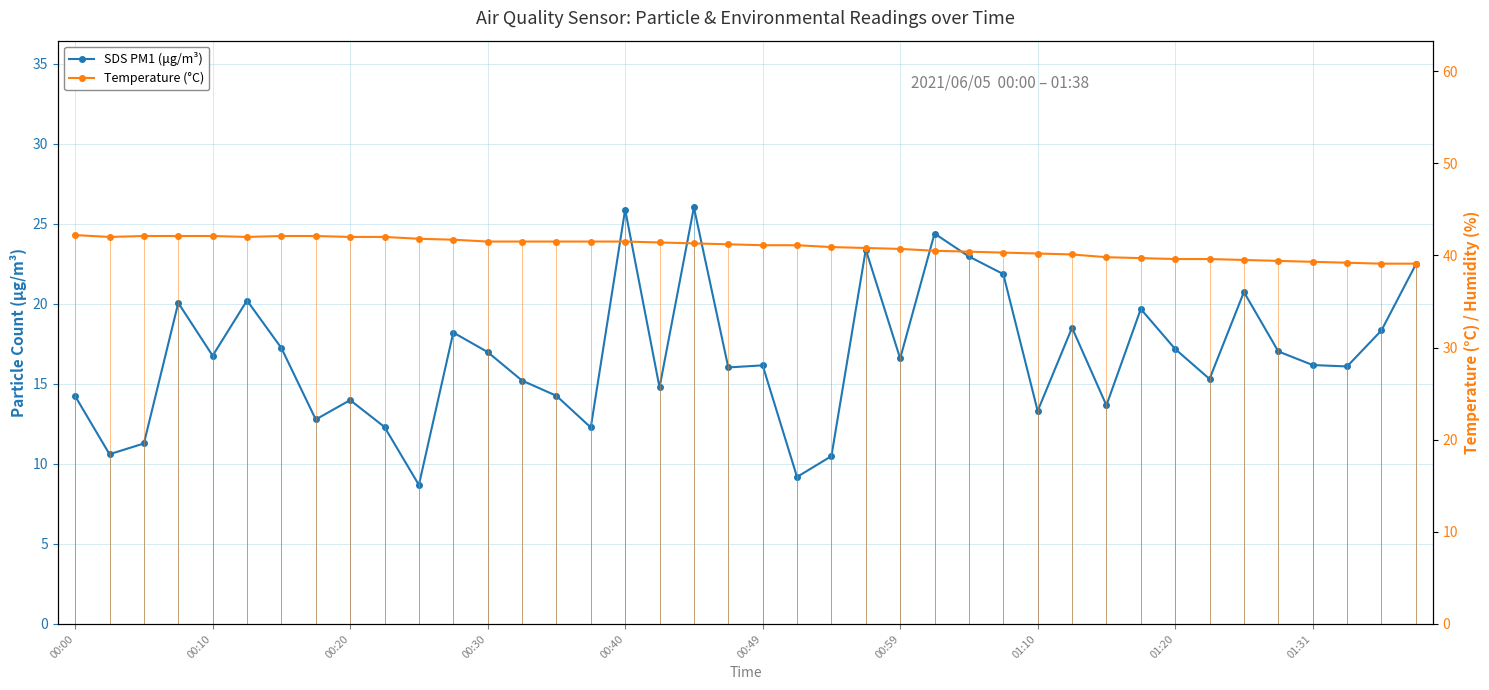

Count the number of data series in this chart.

2